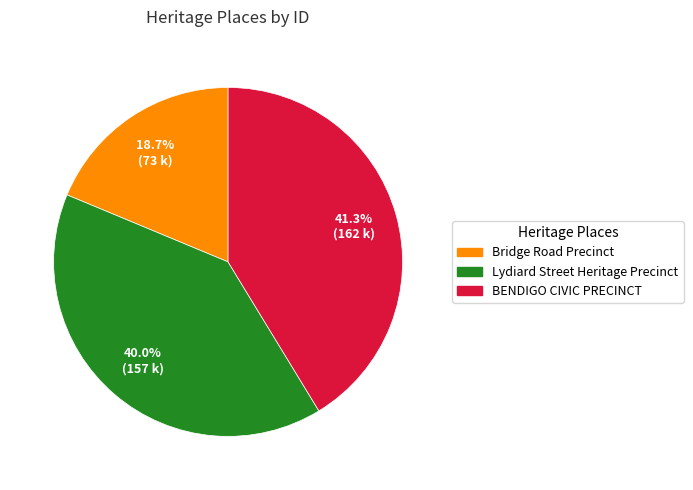

What is the ratio of the value at BENDIGO CIVIC PRECINCT to the value at Bridge Road Precinct?

2.2